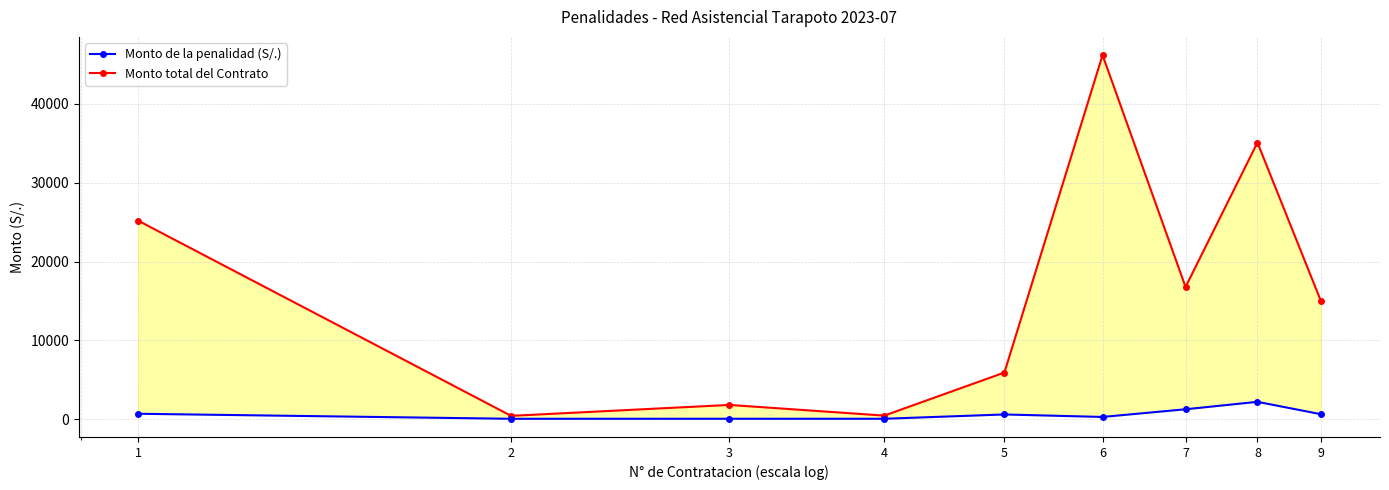

Between 1 and 3, which is larger?

1